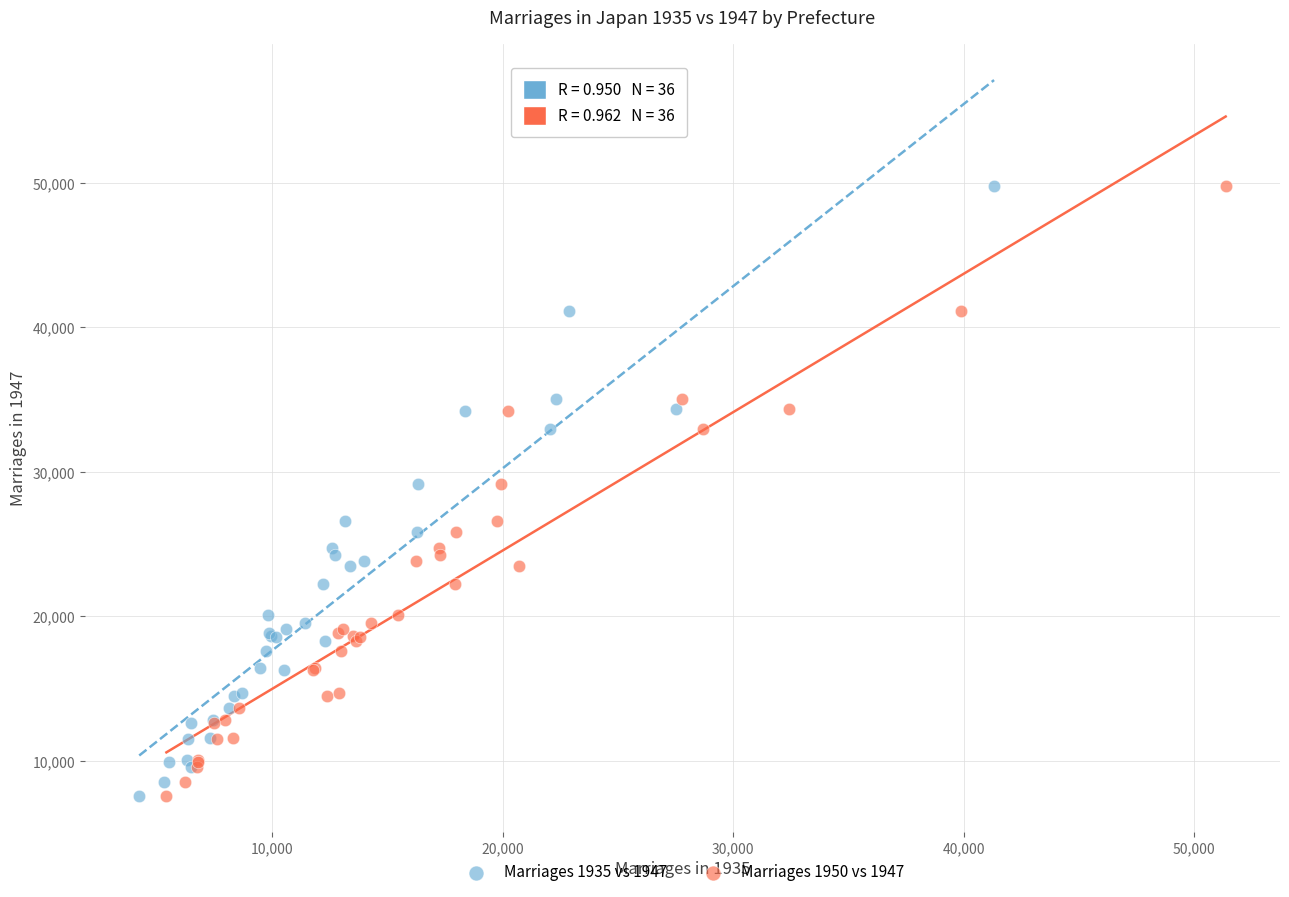

What are all the series names shown in the legend?

Marriages 1935 vs 1947, Marriages 1950 vs 1947